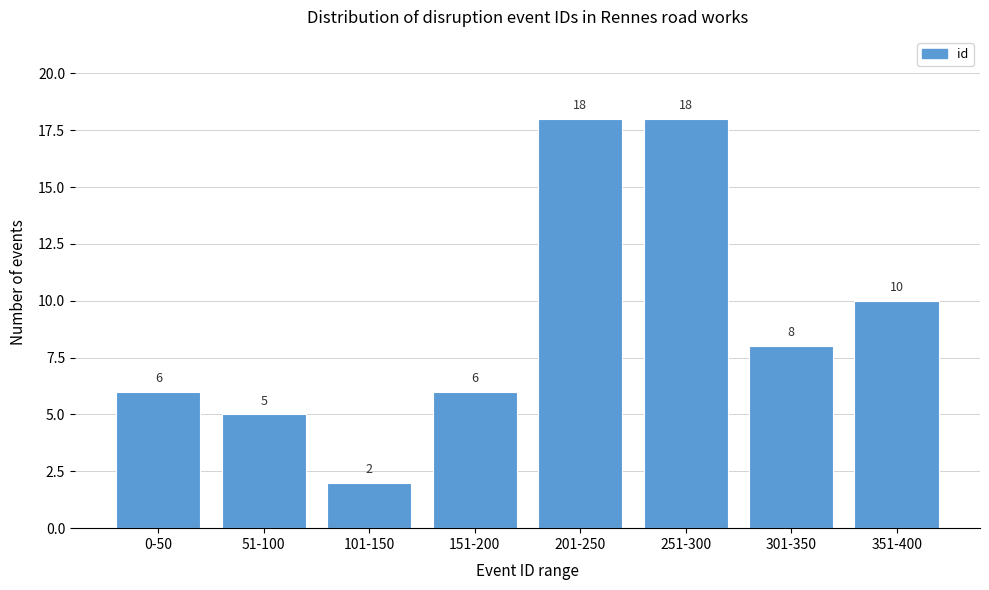

Reading right to left, transcribe all the data shown in this chart.

351-400=10	301-350=8	251-300=18	201-250=18	151-200=6	101-150=2	51-100=5	0-50=6